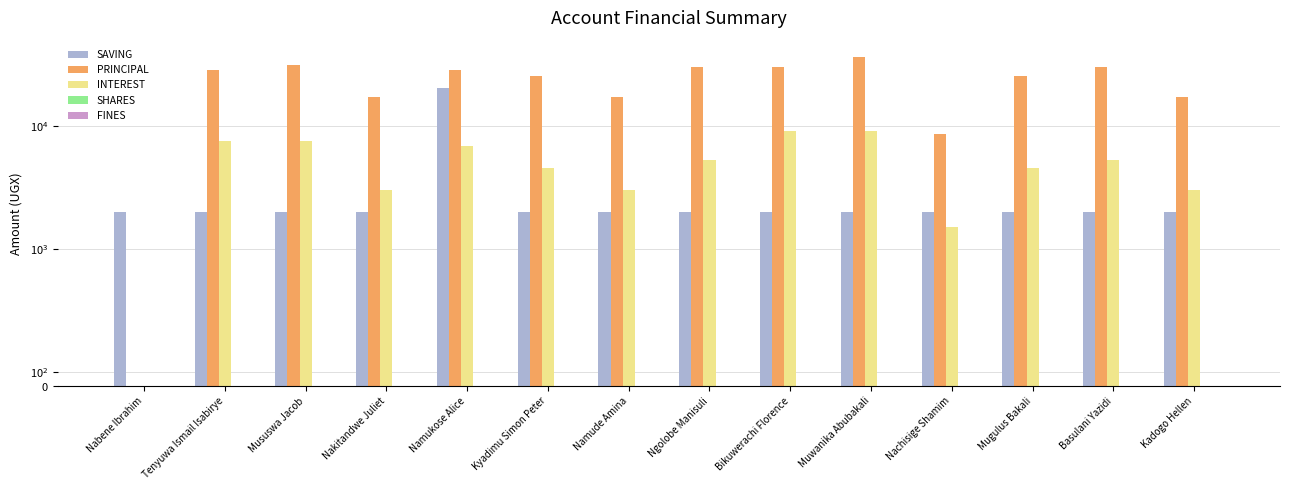

Which series has the largest total across all categories?

PRINCIPAL